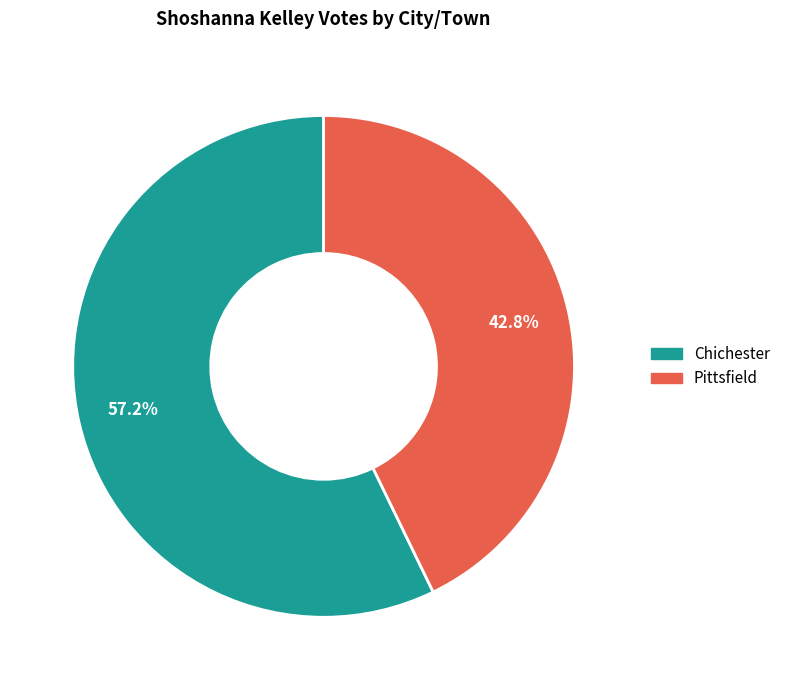

Does Chichester represent more than half of the total?

Yes